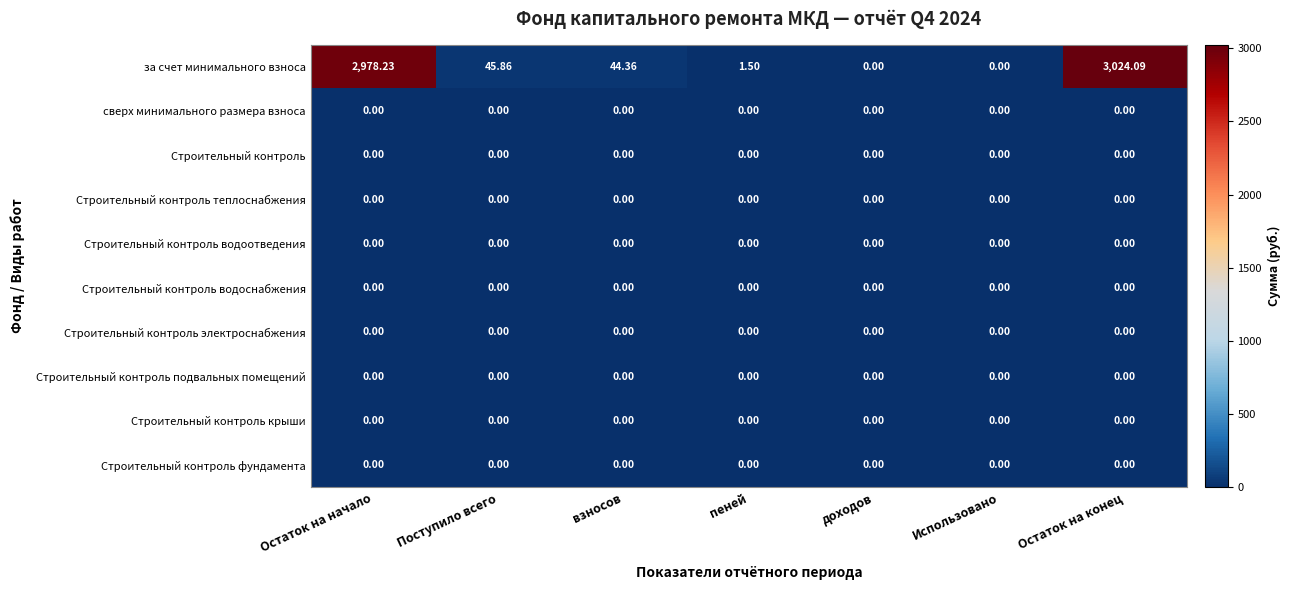

Which series has the largest range (max minus min)?

за счет минимального взноса